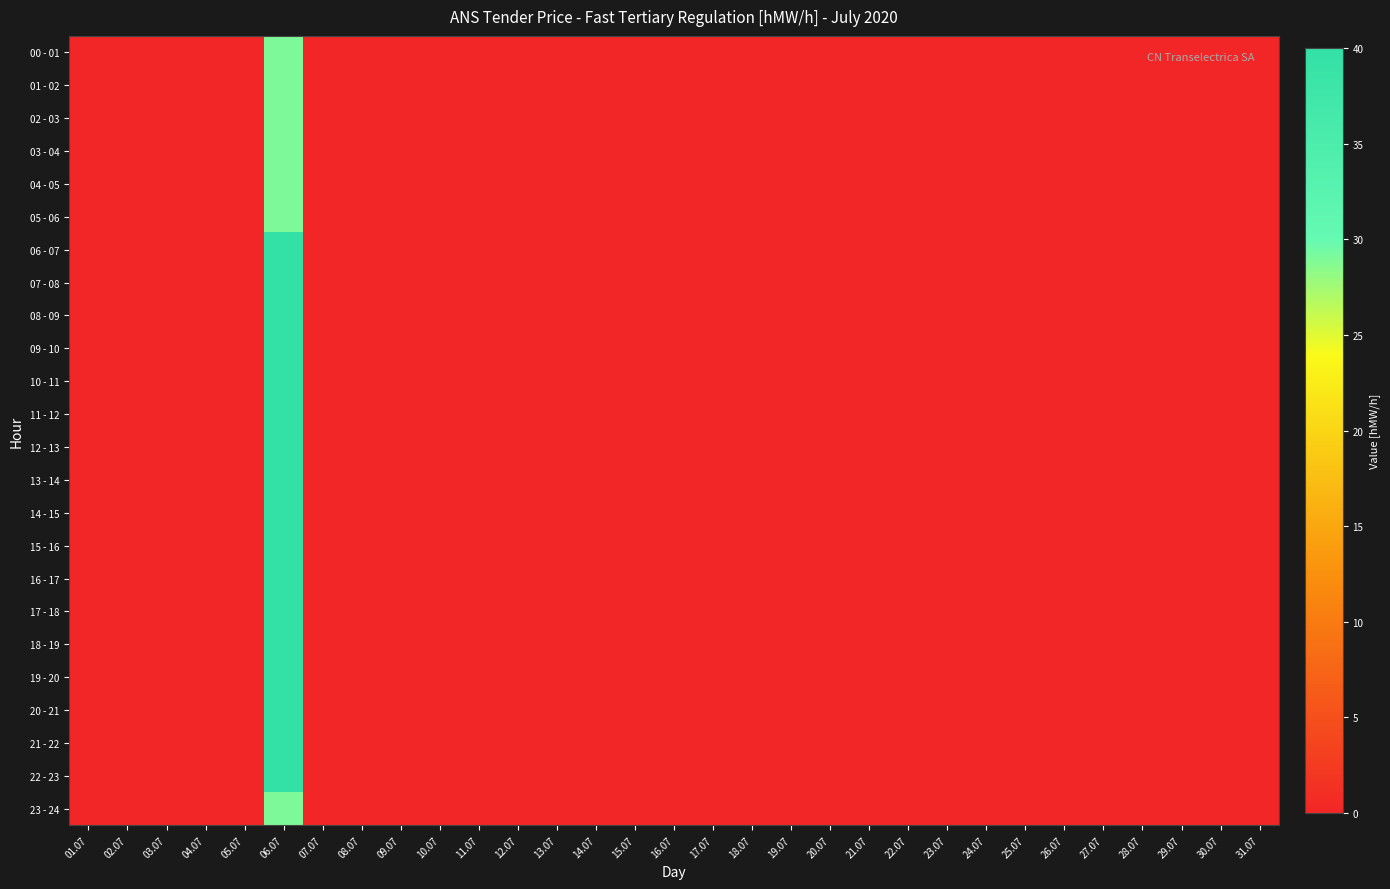

At how many categories does at least one series exceed 12?

1